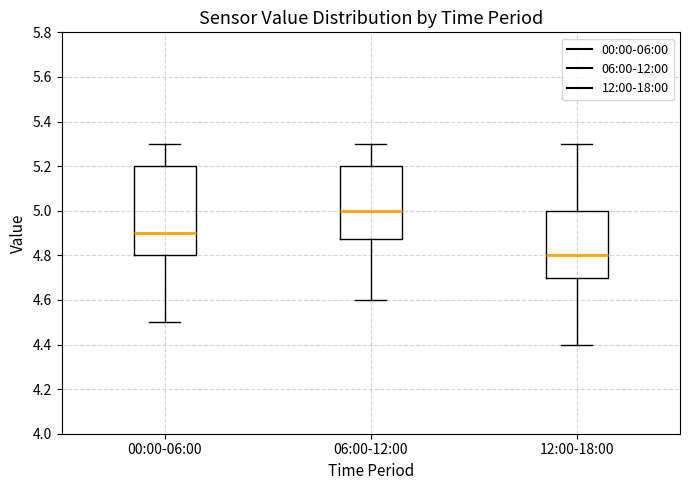

Comparing the boxes themselves (not the whiskers), which one is the tallest?

00:00-06:00